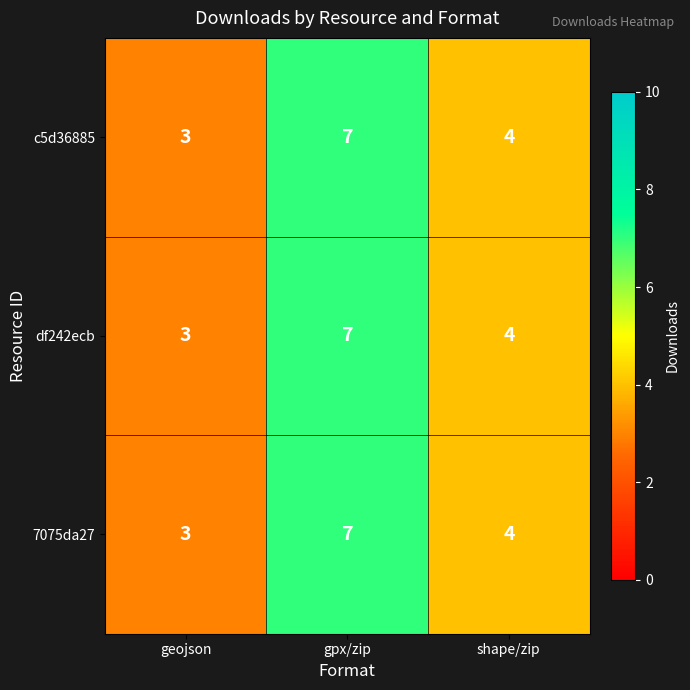

What is the minimum value shown in the chart?

3